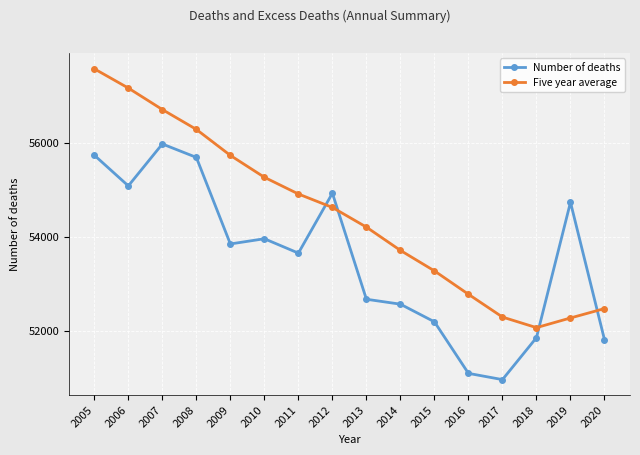

How many data points does each series have?

16